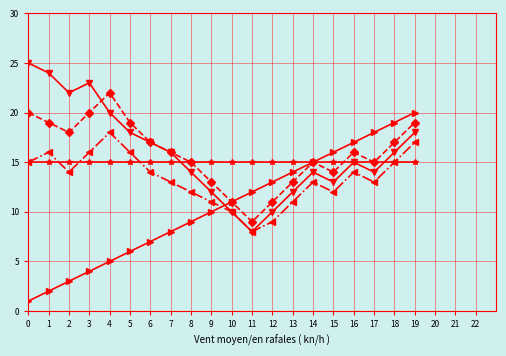

At which category is the sum across all series the highest?

19